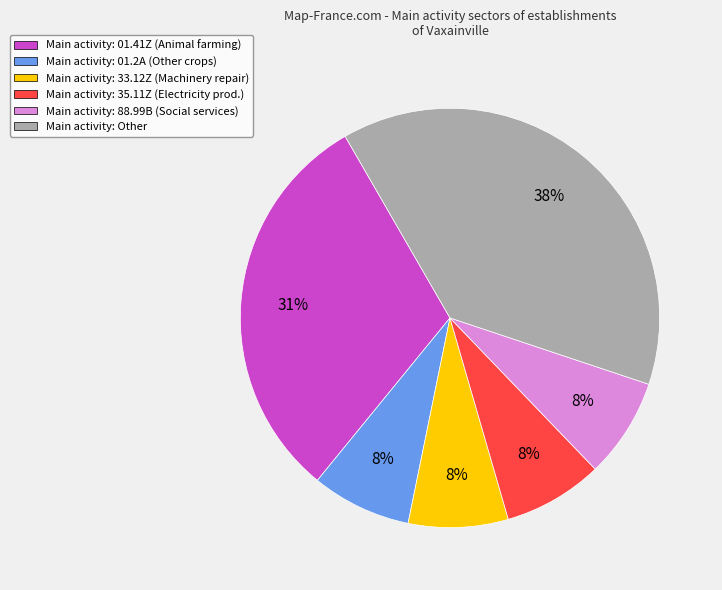

To the nearest percent, what is the average slice percentage?

17%